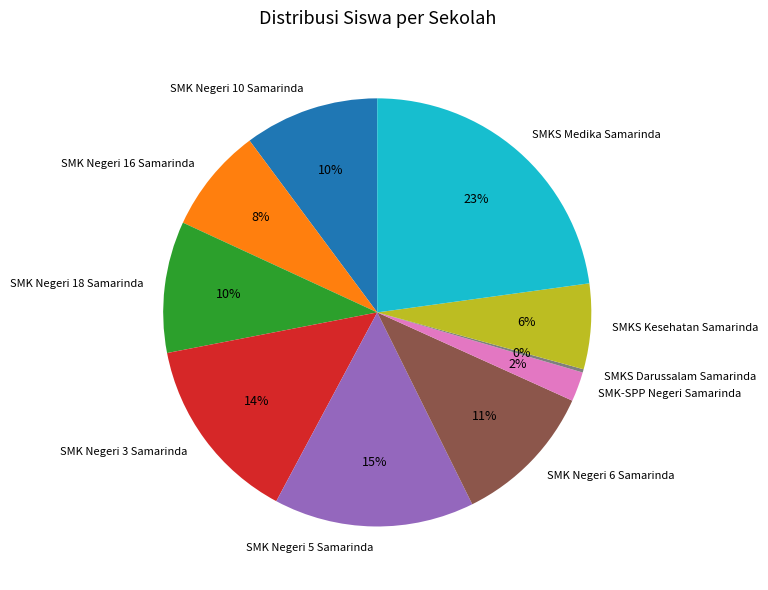

To the nearest percent, what is the average slice percentage?

10%